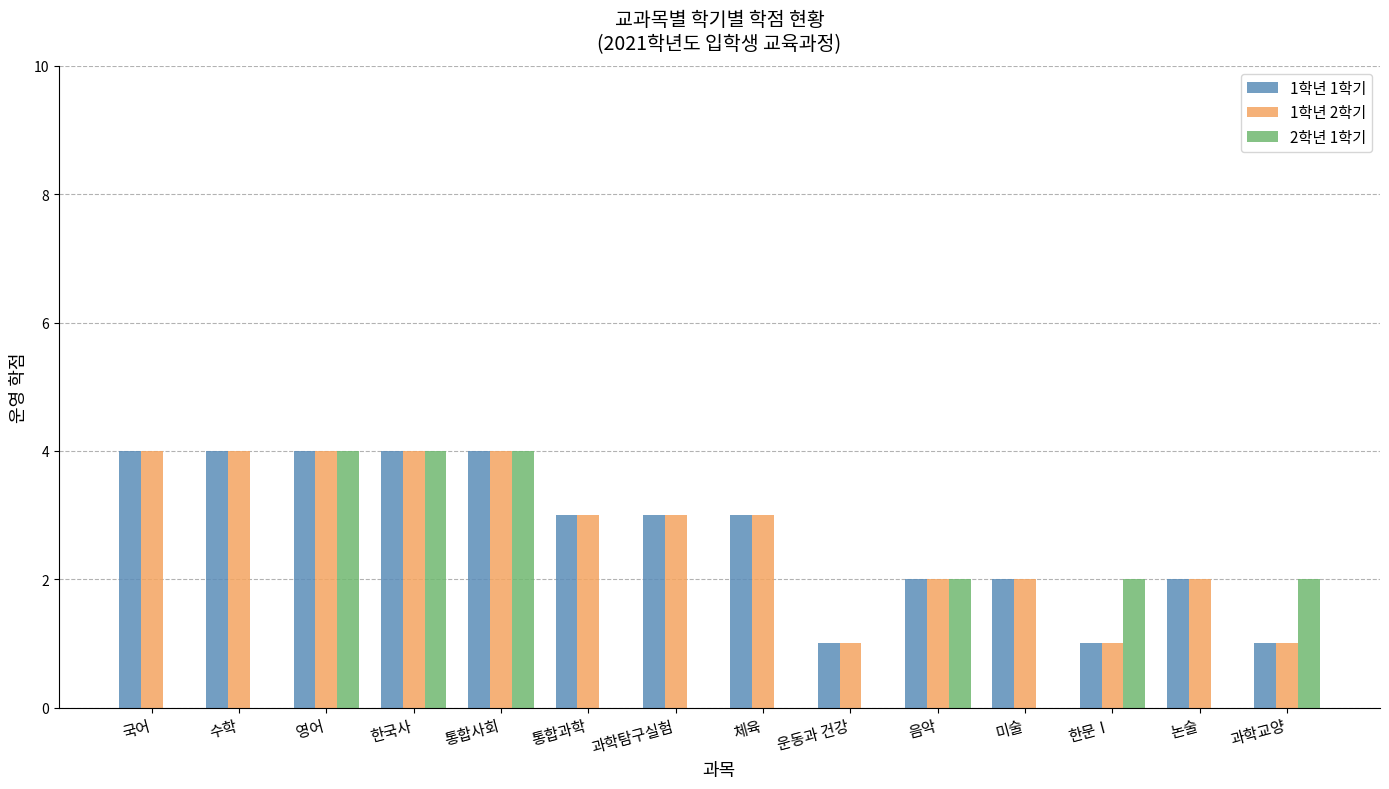

Which series changed the most between 국어 and 한국사?

2학년 1학기